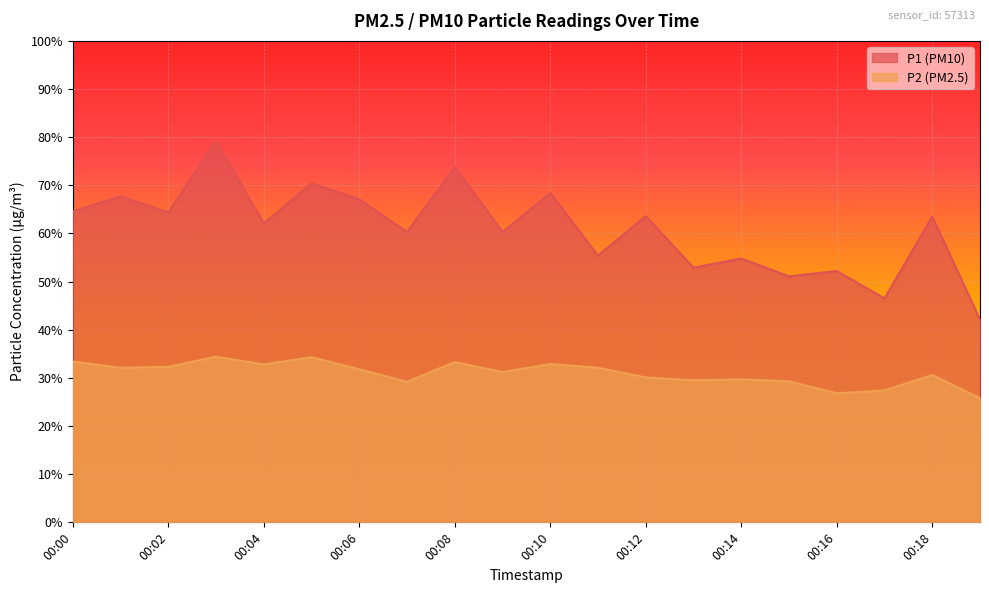

Which category has the lowest value in the P2 series?

00:19